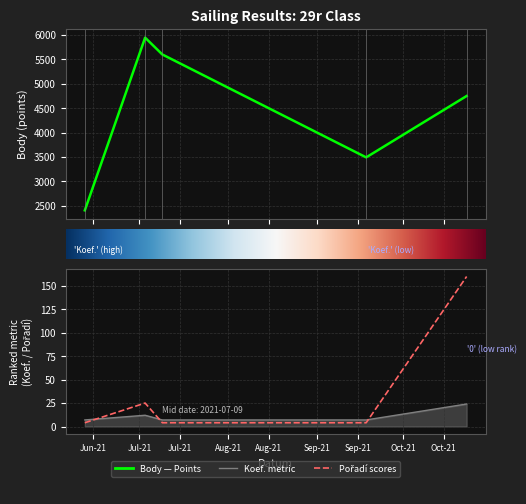

At how many categories does at least one series exceed 957?

5